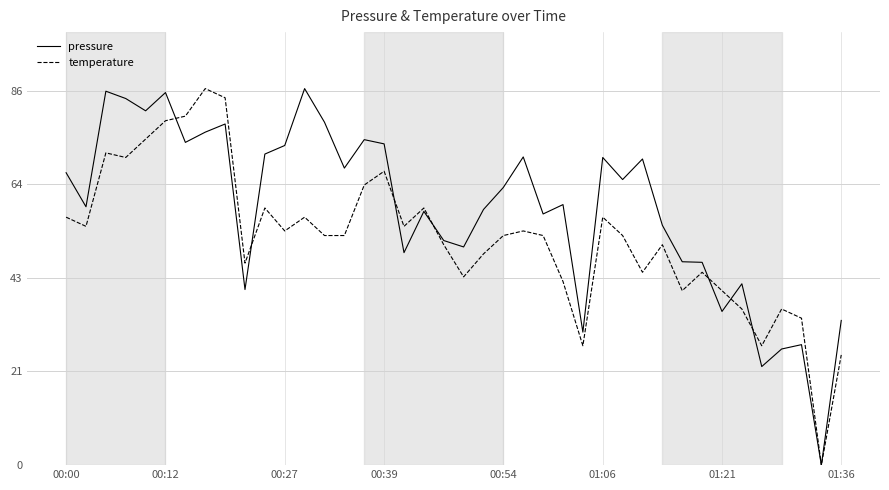

What is the highest value of the pressure series?

86.4